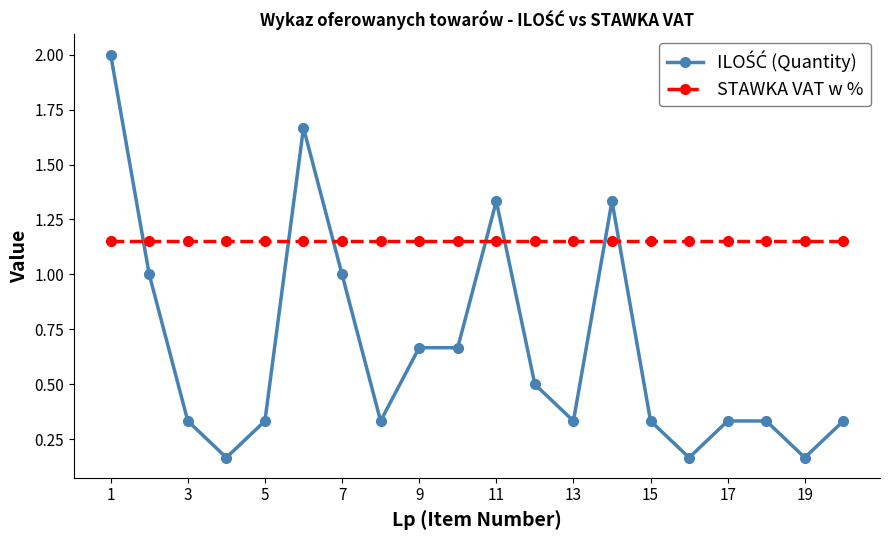

What is the sum of all STAWKA VAT w % values?

23.0